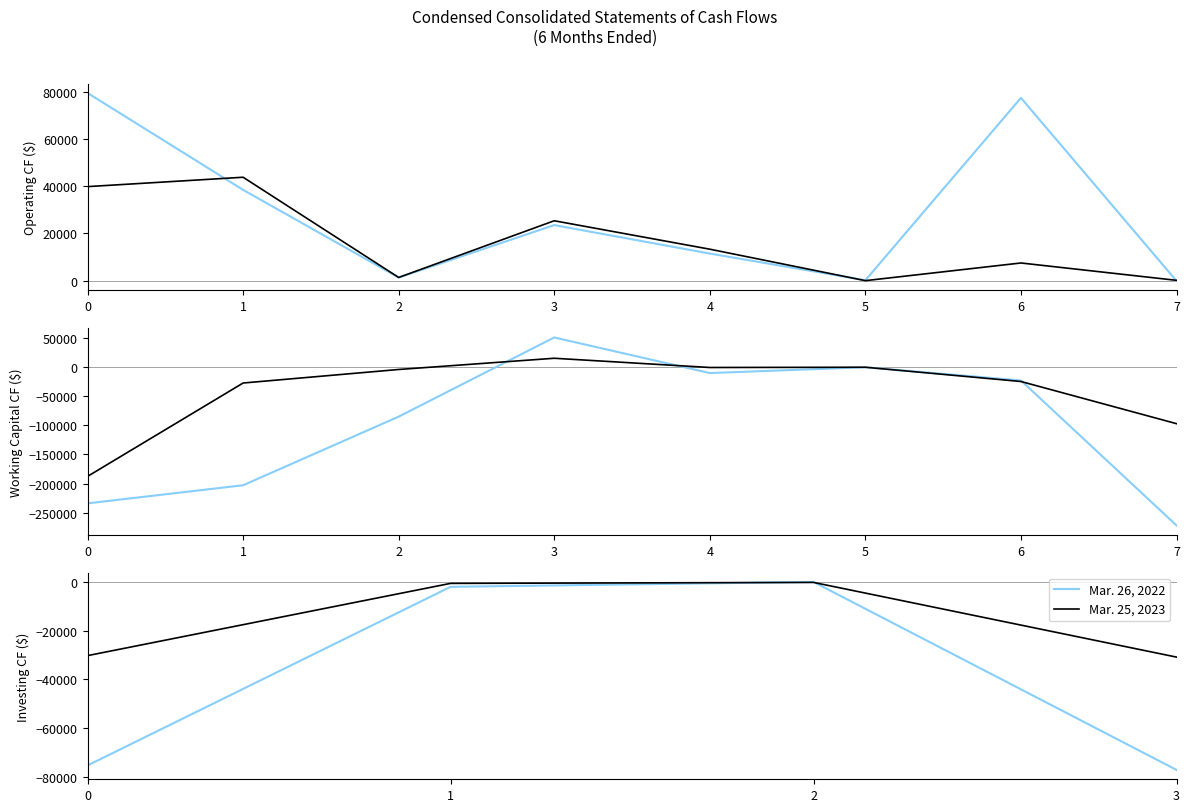

Which category has the highest value in the Mar. 25, 2023 (current year) series?

2